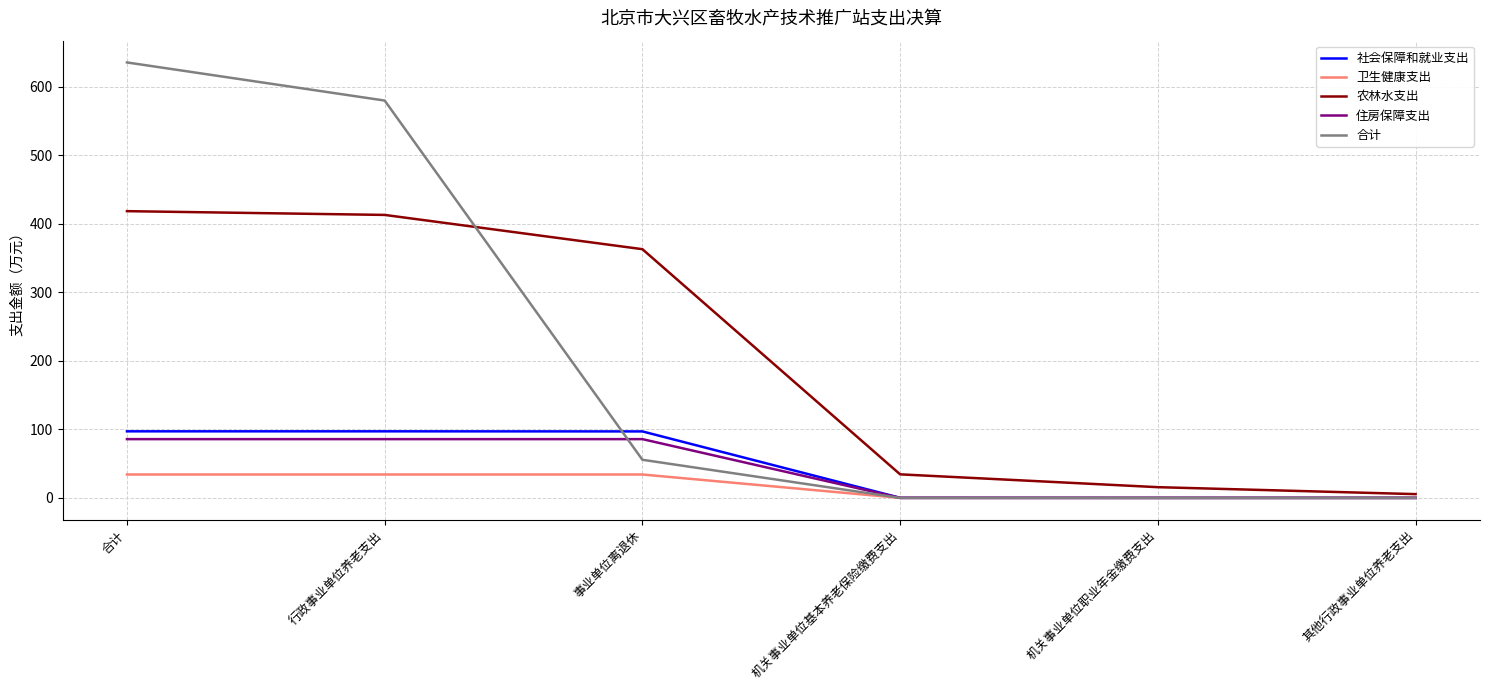

What is the greatest value displayed?

635.4